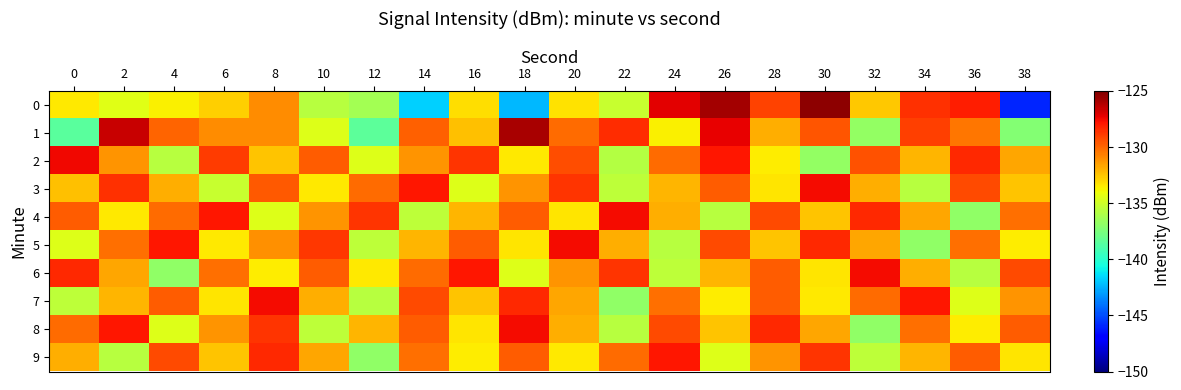

Reading left to right, transcribe all the data shown in this chart.

0: 0=-133.4	2=-134.4	4=-133.6	6=-132.7	8=-131.1	10=-135.7	12=-136.2	14=-141.7	16=-133.2	18=-142.3	20=-133.2	22=-135.2	24=-127.2	26=-125.8	28=-129.1	30=-125.4	32=-132.6	34=-128.6	36=-128.0	38=-146.0
1: 0=-138.5	2=-126.6	4=-129.9	6=-131.0	8=-131.0	10=-134.5	12=-138.4	14=-129.9	16=-132.4	18=-125.9	20=-130.1	22=-128.4	24=-133.7	26=-127.3	28=-131.9	30=-129.5	32=-136.8	34=-128.9	36=-130.4	38=-137.2
2: 0=-127.5	2=-131.2	4=-135.7	6=-128.9	8=-132.4	10=-129.8	12=-134.6	14=-131.2	16=-128.7	18=-133.4	20=-129.3	22=-135.8	24=-130.1	26=-127.9	28=-133.6	30=-136.8	32=-129.4	34=-132.1	36=-128.3	38=-131.7
3: 0=-132.3	2=-128.6	4=-131.9	6=-135.2	8=-129.7	10=-133.4	12=-130.1	14=-127.9	16=-134.6	18=-131.2	20=-128.7	22=-135.4	24=-132.1	26=-129.8	28=-133.3	30=-127.6	32=-131.9	34=-135.7	36=-129.2	38=-132.4
4: 0=-129.8	2=-133.4	4=-130.1	6=-127.9	8=-134.6	10=-131.2	12=-128.7	14=-135.4	16=-132.1	18=-129.8	20=-133.3	22=-127.6	24=-131.9	26=-135.7	28=-129.2	30=-132.4	32=-128.3	34=-131.7	36=-136.9	38=-130.2
5: 0=-134.6	2=-130.2	4=-127.9	6=-133.4	8=-131.1	10=-128.8	12=-135.4	14=-132.1	16=-129.8	18=-133.3	20=-127.6	22=-131.9	24=-135.7	26=-129.2	28=-132.4	30=-128.3	32=-131.7	34=-136.9	36=-130.2	38=-133.6
6: 0=-128.3	2=-131.7	4=-136.9	6=-130.2	8=-133.6	10=-129.8	12=-133.4	14=-130.1	16=-127.9	18=-134.6	20=-131.2	22=-128.7	24=-135.4	26=-132.1	28=-129.8	30=-133.3	32=-127.6	34=-131.9	36=-135.7	38=-129.2
7: 0=-135.4	2=-132.1	4=-129.8	6=-133.3	8=-127.6	10=-131.9	12=-135.7	14=-129.2	16=-132.4	18=-128.3	20=-131.7	22=-136.9	24=-130.2	26=-133.6	28=-129.8	30=-133.4	32=-130.1	34=-127.9	36=-134.6	38=-131.2
8: 0=-130.1	2=-127.9	4=-134.6	6=-131.2	8=-128.7	10=-135.4	12=-132.1	14=-129.8	16=-133.3	18=-127.6	20=-131.9	22=-135.7	24=-129.2	26=-132.4	28=-128.3	30=-131.7	32=-136.9	34=-130.2	36=-133.6	38=-129.8
9: 0=-131.9	2=-135.7	4=-129.2	6=-132.4	8=-128.3	10=-131.7	12=-136.9	14=-130.2	16=-133.6	18=-129.8	20=-133.4	22=-130.1	24=-127.9	26=-134.6	28=-131.2	30=-128.7	32=-135.4	34=-132.1	36=-129.8	38=-133.3